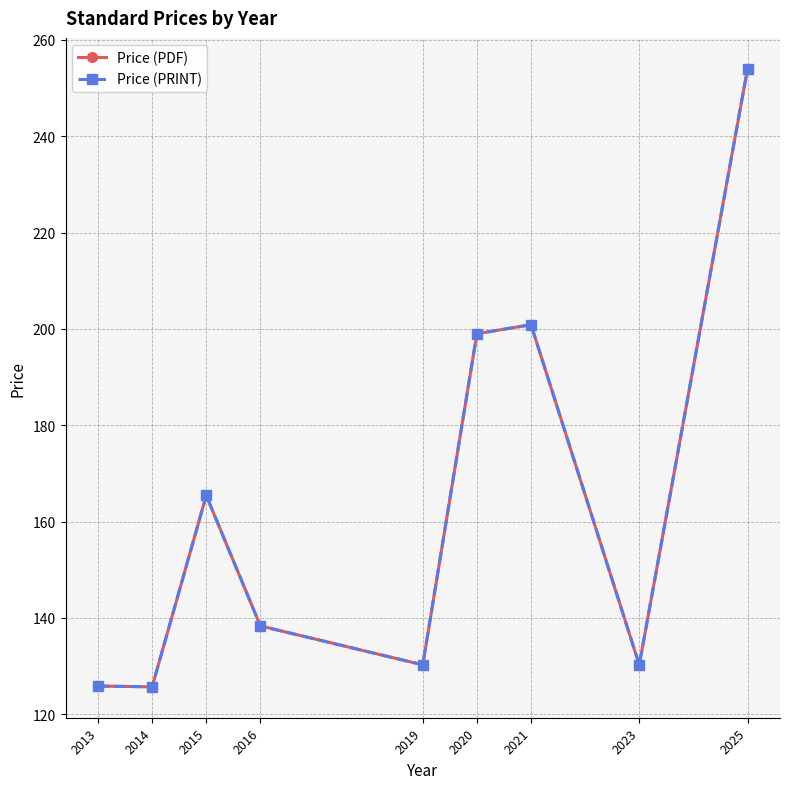

Does the chart have visible grid lines?

Yes